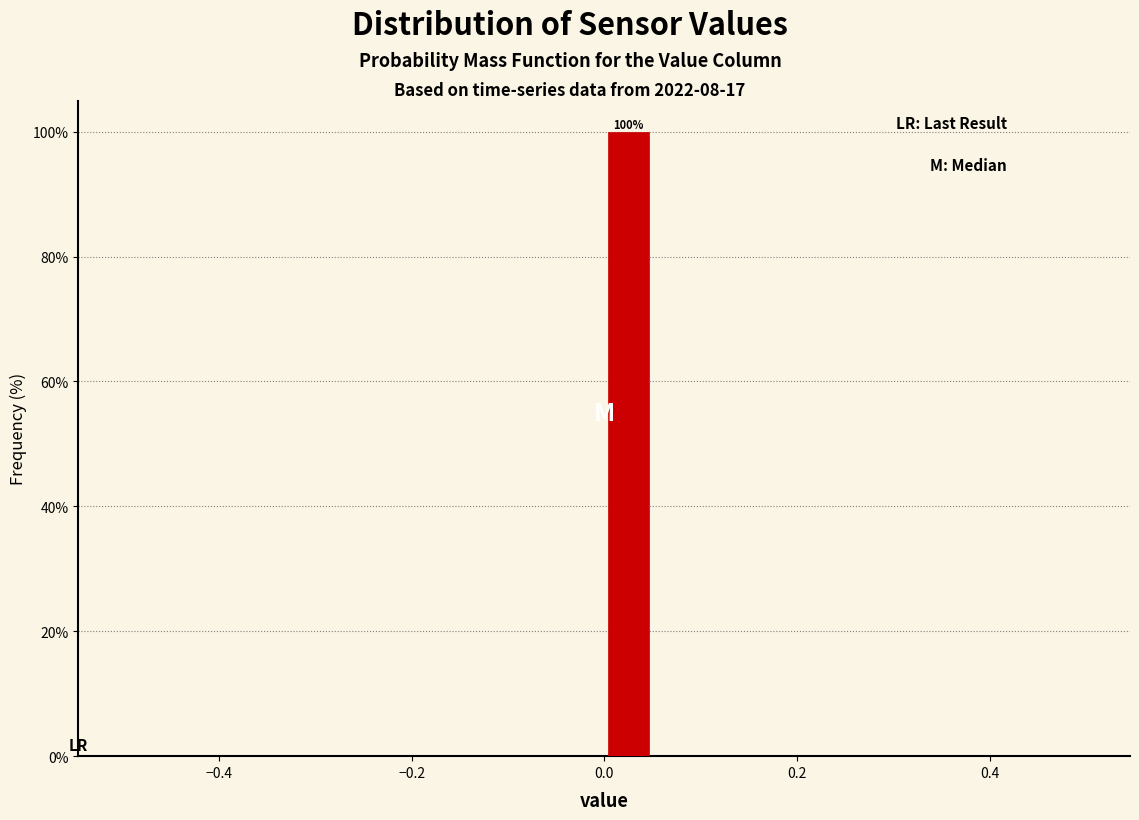

Around what value on the x-axis is the tallest bar? Give the approximate position of its centre, as read against the axis.

0.02